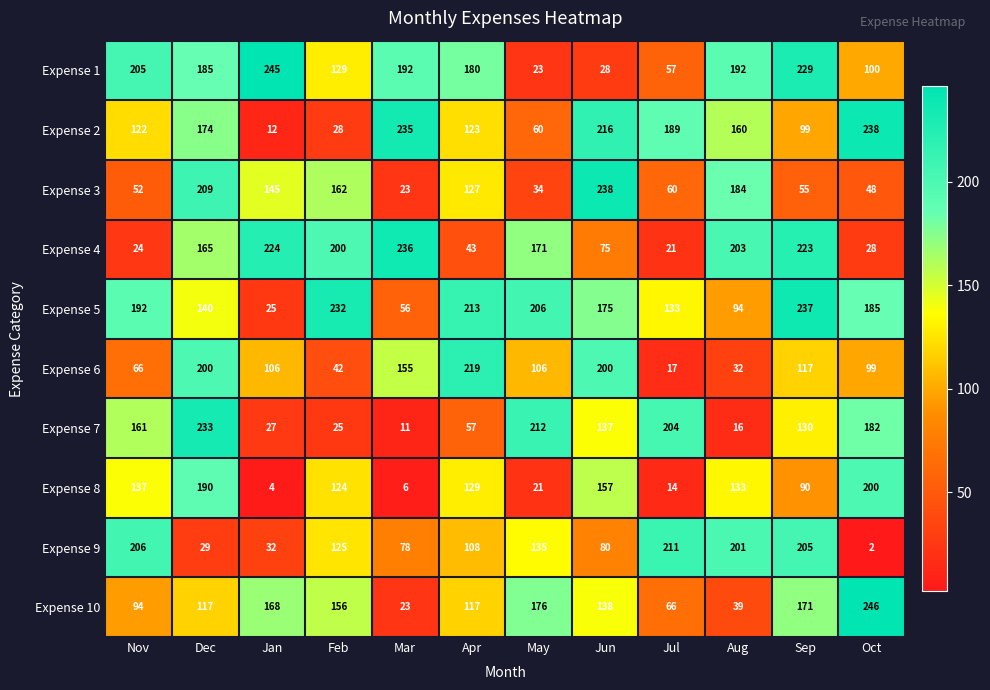

At Oct, list the series in order from largest to smallest.

Expense 10, Expense 2, Expense 8, Expense 5, Expense 7, Expense 1, Expense 6, Expense 3, Expense 4, Expense 9